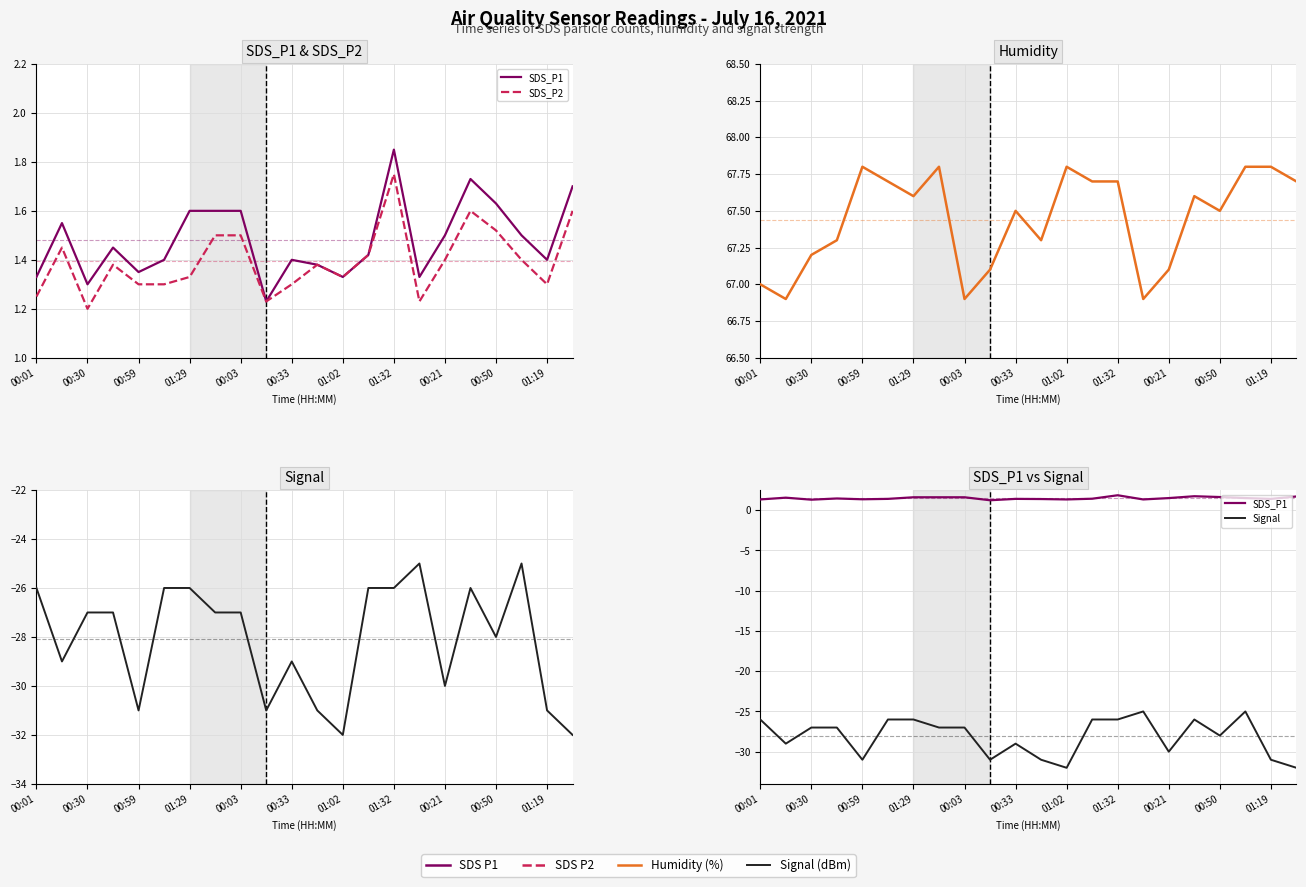

What is the maximum value shown in the chart?

67.8